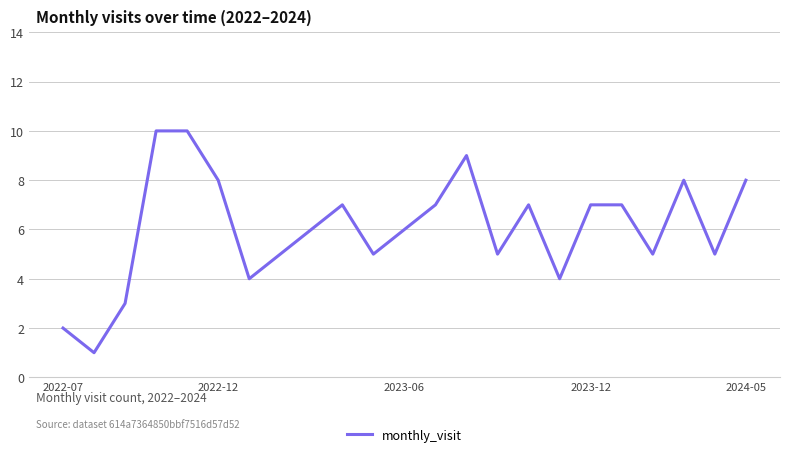

What is the difference between the maximum and minimum values?

9